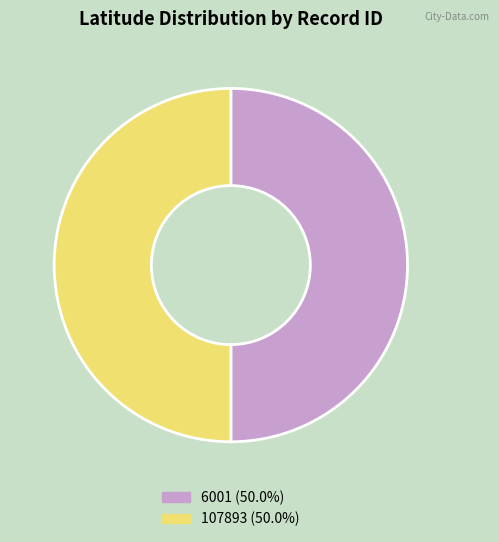

Do 6001 and 107893 together represent more than half of the pie?

Yes